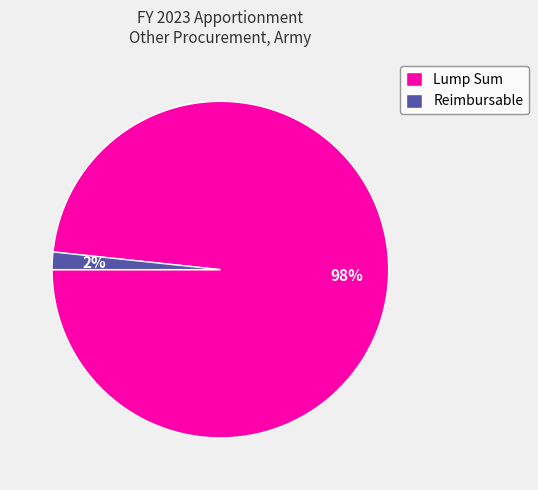

What is the majority slice?

Lump Sum